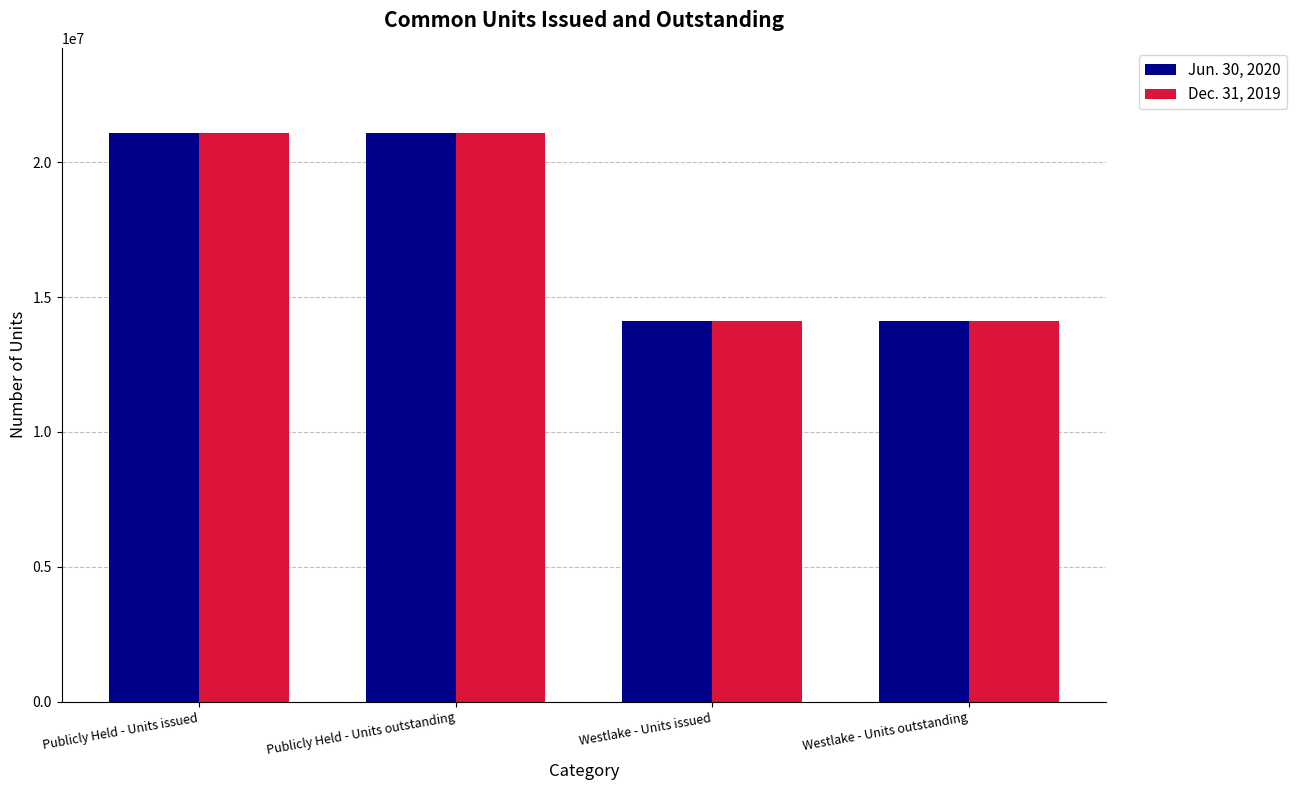

At how many categories does at least one series exceed 14644277?

2